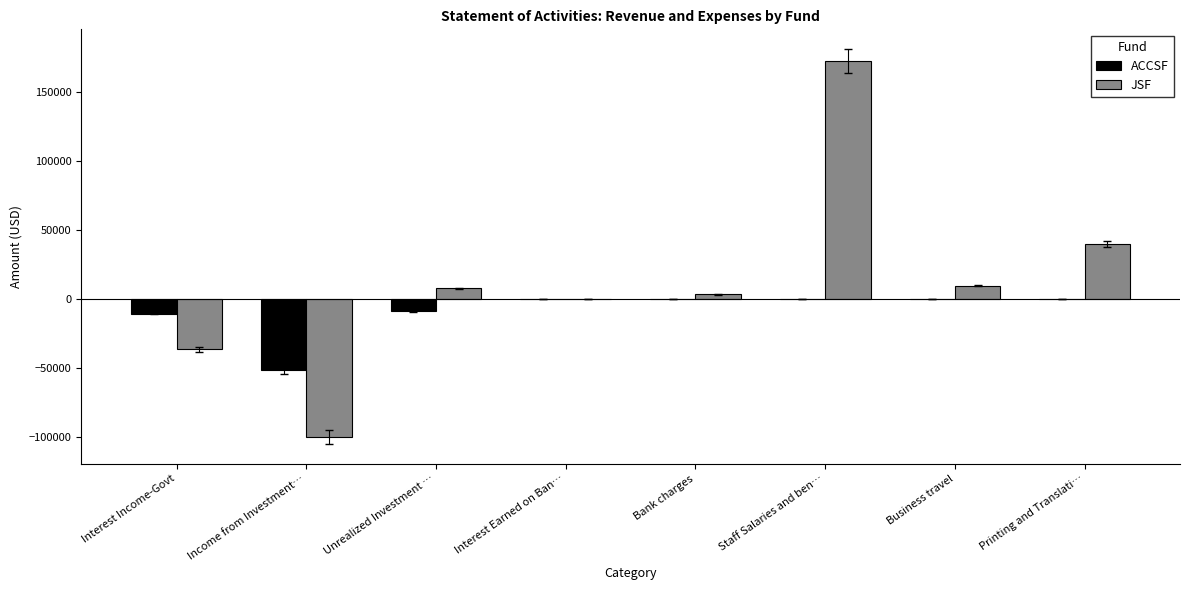

At which label is ACCSF closest to -25849?

Interest Income-Govt